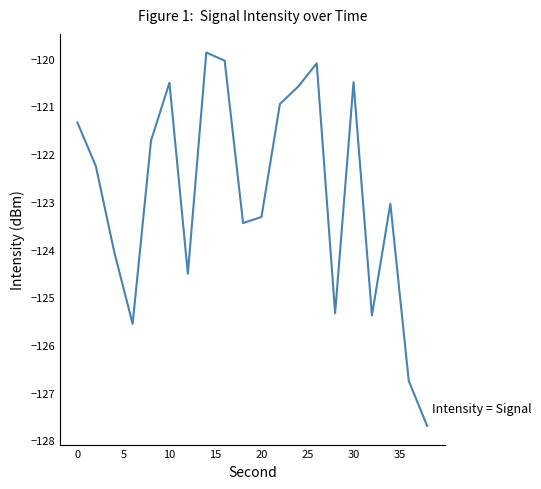

What is the greatest value displayed?

-119.9